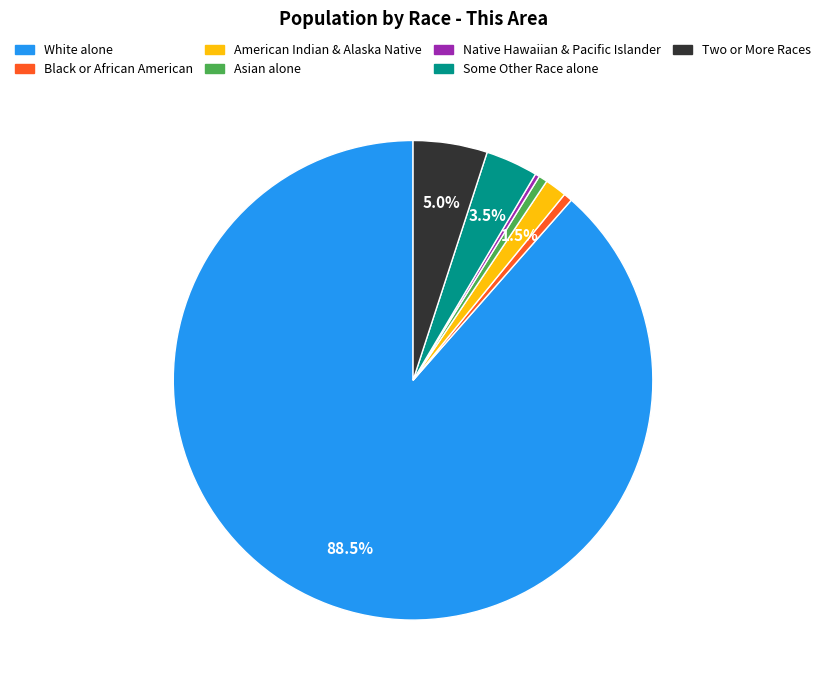

How many segments does this pie chart have?

7